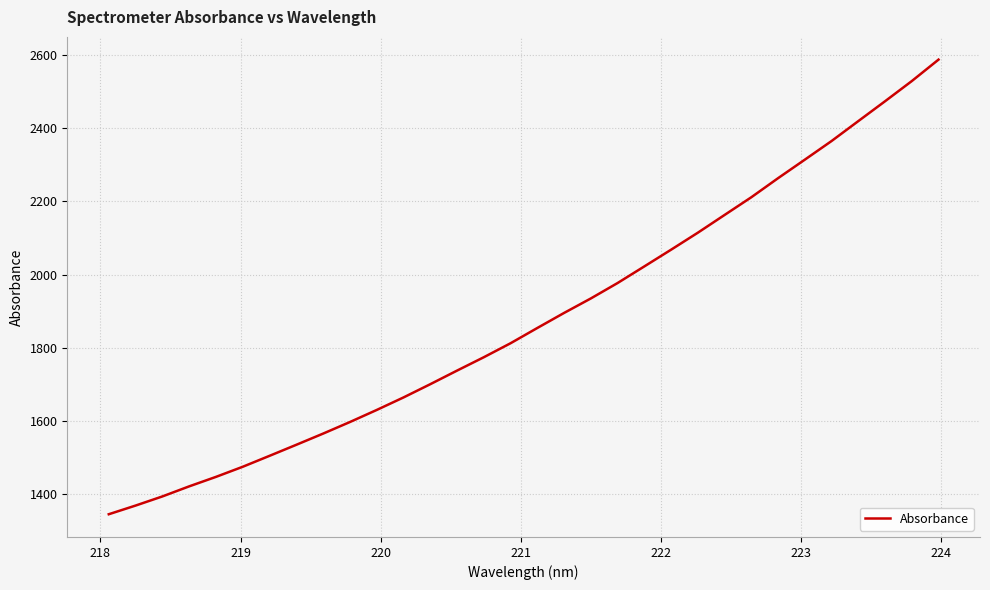

What is the maximum value shown in the chart?

2587.1